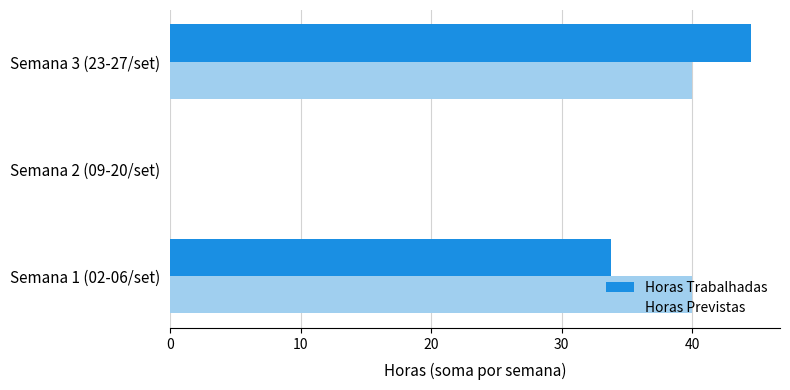

How many series are shown in this chart?

2